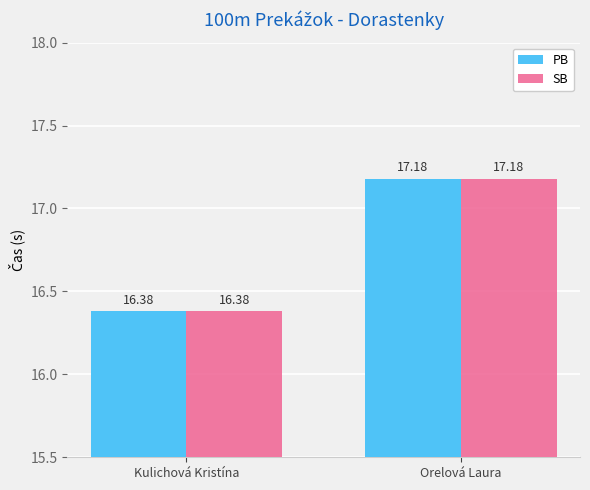

Is it true that SB equals 28.1 at Kulichová Kristína?

False